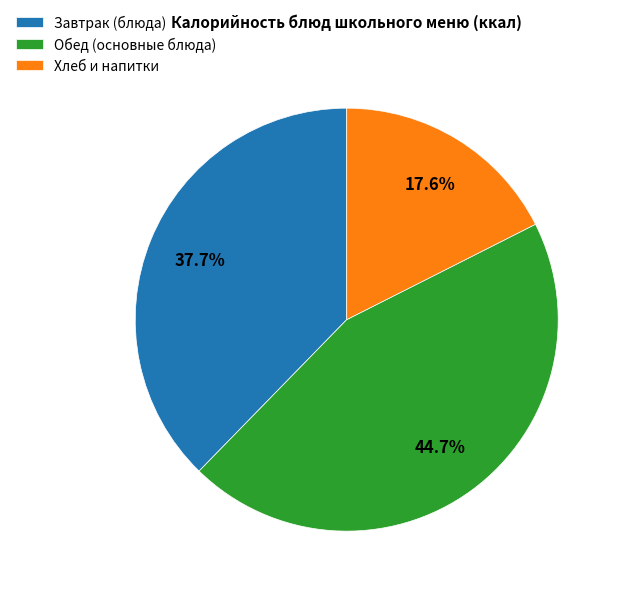

Which slice is the largest?

Обед (основные блюда)